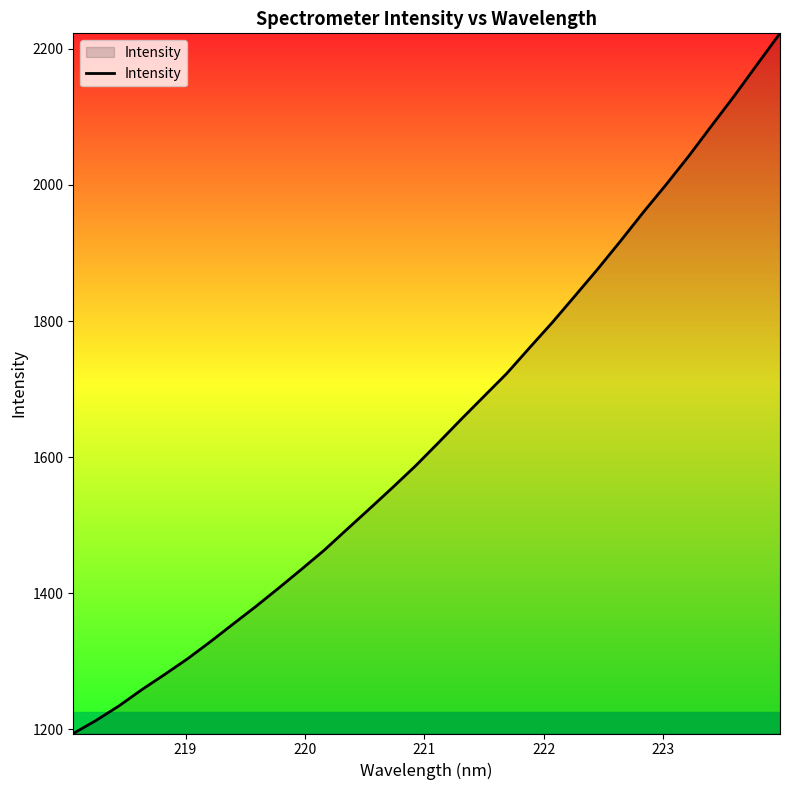

What is the greatest value displayed?

2222.9